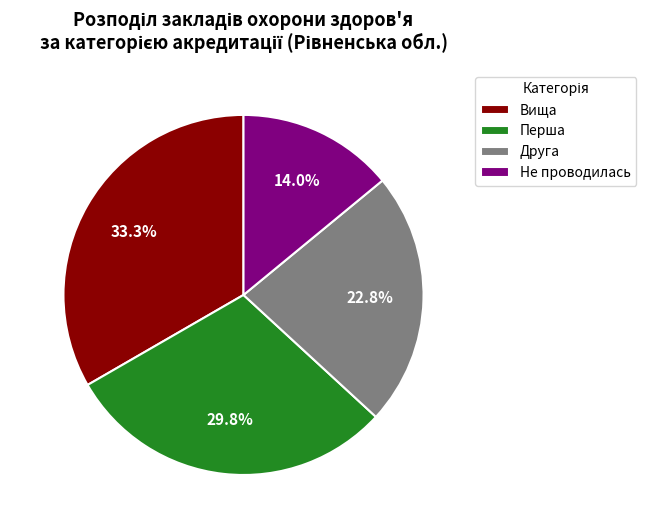

Between Друга and Перша, which is larger?

Перша